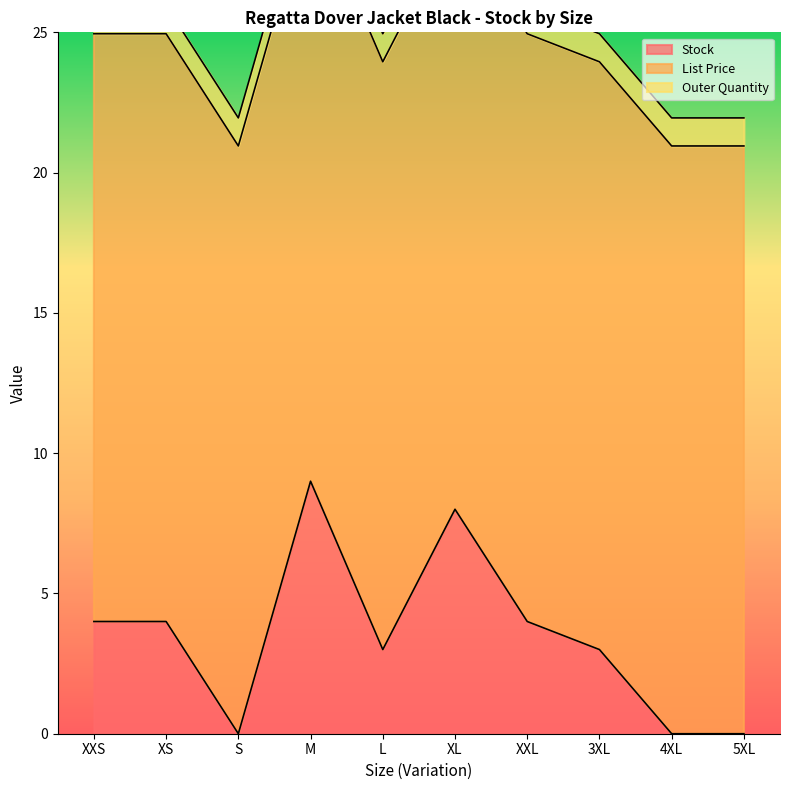

Reading right to left, extract all data points from this chart.

Stock: 5XL=0.0	4XL=0.0	3XL=3.0	XXL=4.0	XL=8.0	L=3.0	M=9.0	S=0.0	XS=4.0	XXS=4.0
List Price: 5XL=20.9	4XL=20.9	3XL=20.9	XXL=20.9	XL=20.9	L=20.9	M=20.9	S=20.9	XS=20.9	XXS=20.9
Outer Quantity: 5XL=1.0	4XL=1.0	3XL=1.0	XXL=1.0	XL=1.0	L=1.0	M=1.0	S=1.0	XS=1.0	XXS=1.0